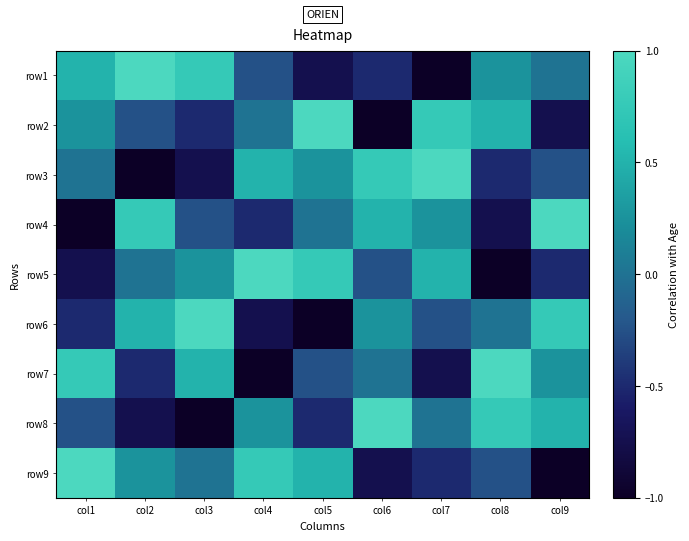

Reading left to right, transcribe all the data shown in this chart.

row1: col1=0.5	col2=1.0	col3=0.8	col4=-0.2	col5=-0.8	col6=-0.5	col7=-1.0	col8=0.2	col9=0.0
row2: col1=0.2	col2=-0.2	col3=-0.5	col4=0.0	col5=1.0	col6=-1.0	col7=0.8	col8=0.5	col9=-0.8
row3: col1=0.0	col2=-1.0	col3=-0.8	col4=0.5	col5=0.2	col6=0.8	col7=1.0	col8=-0.5	col9=-0.2
row4: col1=-1.0	col2=0.8	col3=-0.2	col4=-0.5	col5=0.0	col6=0.5	col7=0.2	col8=-0.8	col9=1.0
row5: col1=-0.8	col2=0.0	col3=0.2	col4=1.0	col5=0.8	col6=-0.2	col7=0.5	col8=-1.0	col9=-0.5
row6: col1=-0.5	col2=0.5	col3=1.0	col4=-0.8	col5=-1.0	col6=0.2	col7=-0.2	col8=0.0	col9=0.8
row7: col1=0.8	col2=-0.5	col3=0.5	col4=-1.0	col5=-0.2	col6=0.0	col7=-0.8	col8=1.0	col9=0.2
row8: col1=-0.2	col2=-0.8	col3=-1.0	col4=0.2	col5=-0.5	col6=1.0	col7=0.0	col8=0.8	col9=0.5
row9: col1=1.0	col2=0.2	col3=0.0	col4=0.8	col5=0.5	col6=-0.8	col7=-0.5	col8=-0.2	col9=-1.0